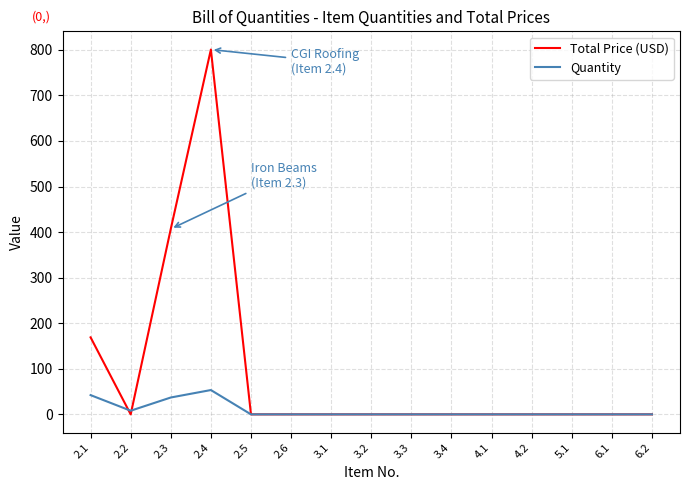

Reading left to right, transcribe all the data shown in this chart.

Total Price (USD): 168.9	0.0	407.0	800.5	0.0	0.0	0.0	0.0	0.0	0.0	0.0	0.0	0.0	0.0	0.0
Quantity: 42.2	8.0	37.0	53.4	0.0	0.0	0.0	0.0	0.0	0.0	0.0	0.0	0.0	0.0	0.0